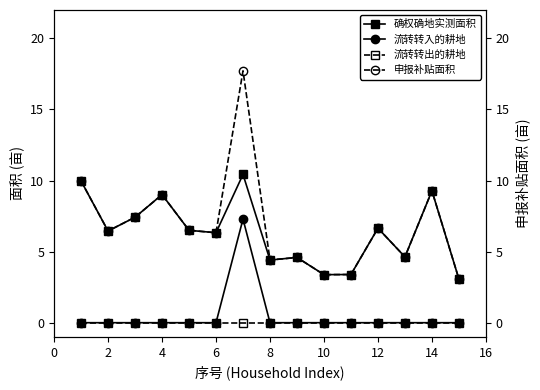

Is it true that 流转转入的耕地 equals 0.0 at 10?

True